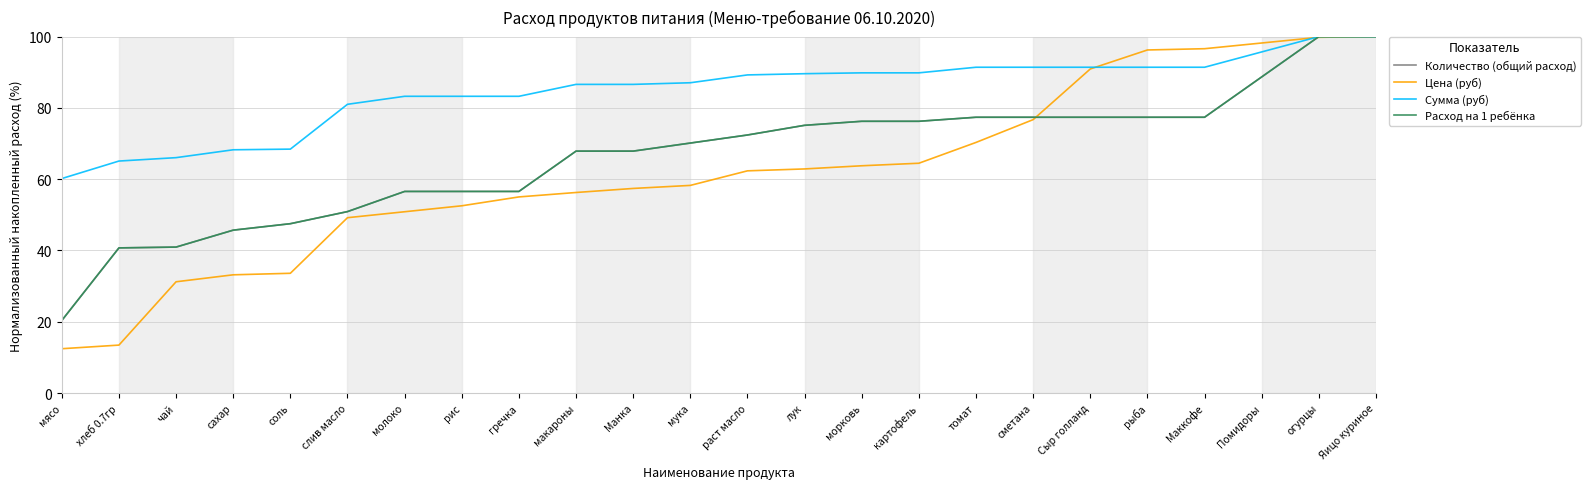

What is the highest value of the Количество (общий расход) series?

100.0